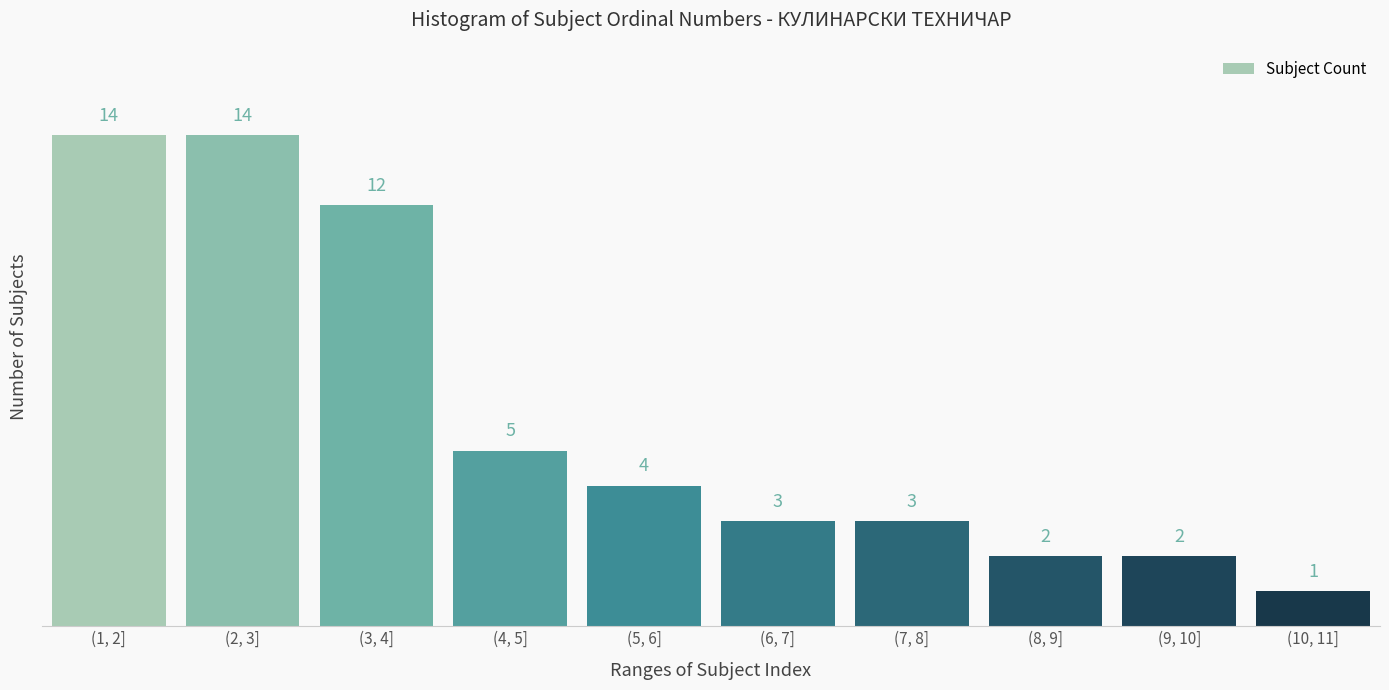

Reading left to right, extract all data points from this chart.

(1, 2]=14	(2, 3]=14	(3, 4]=12	(4, 5]=5	(5, 6]=4	(6, 7]=3	(7, 8]=3	(8, 9]=2	(9, 10]=2	(10, 11]=1